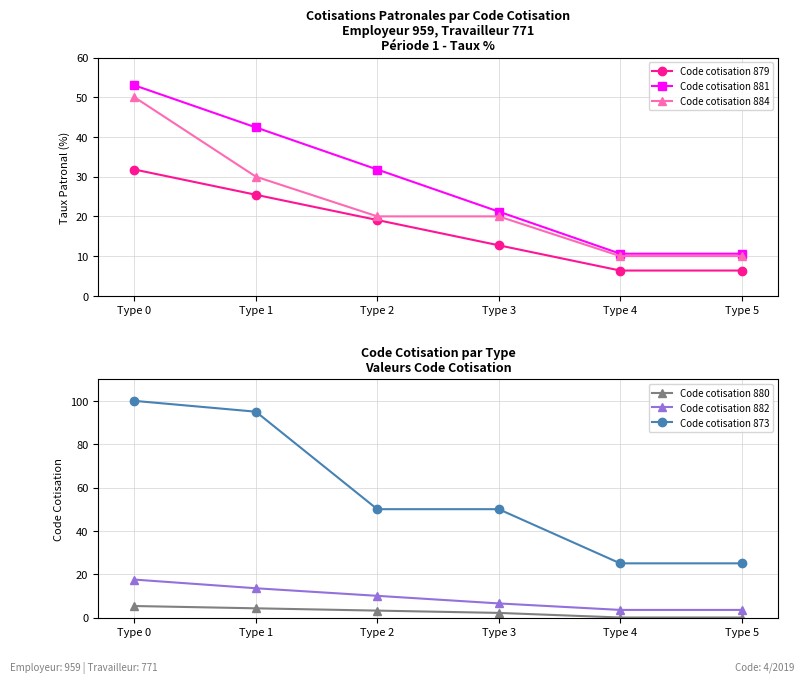

List the labels in order of Code cotisation 880 value, smallest first.

Type 4, Type 5, Type 3, Type 2, Type 1, Type 0